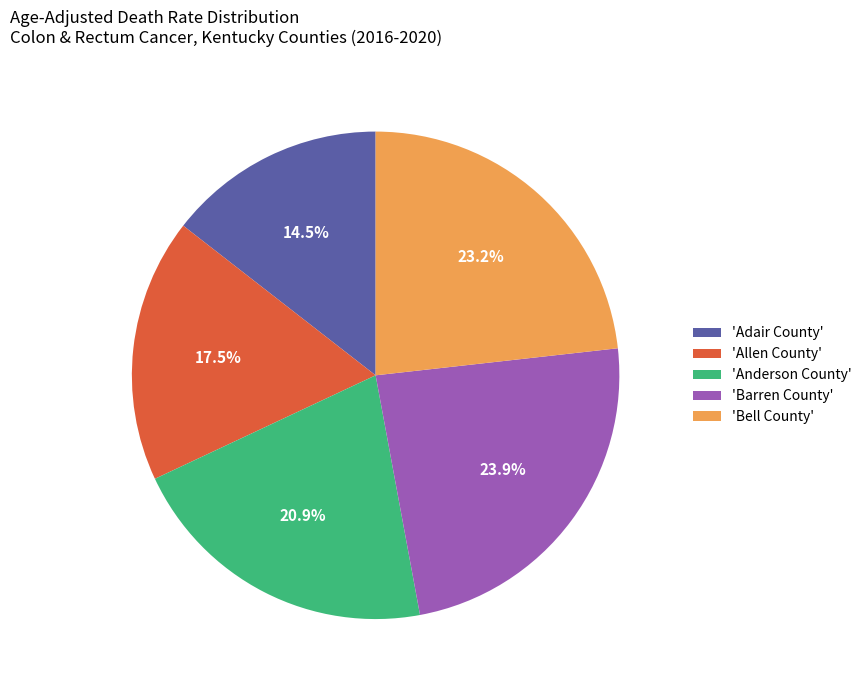

Which category has the smallest portion of the pie?

'Adair County'